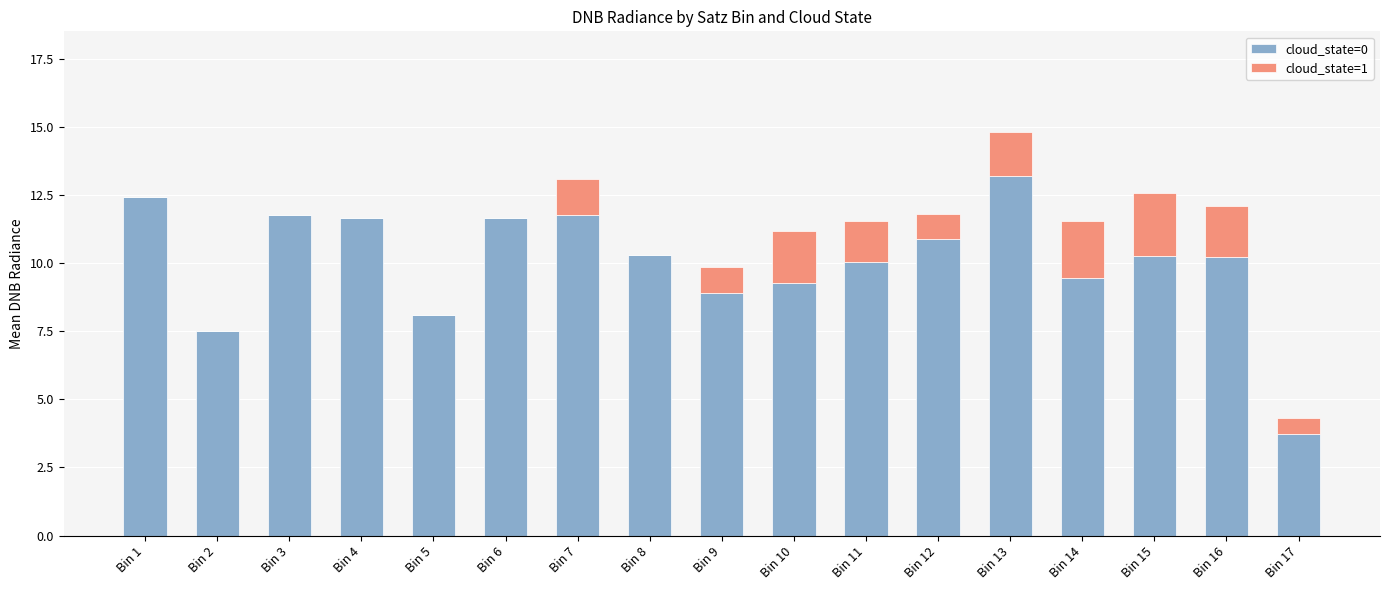

True or false: cloud_state=0 has a value of 14.3 at Bin 9.

False